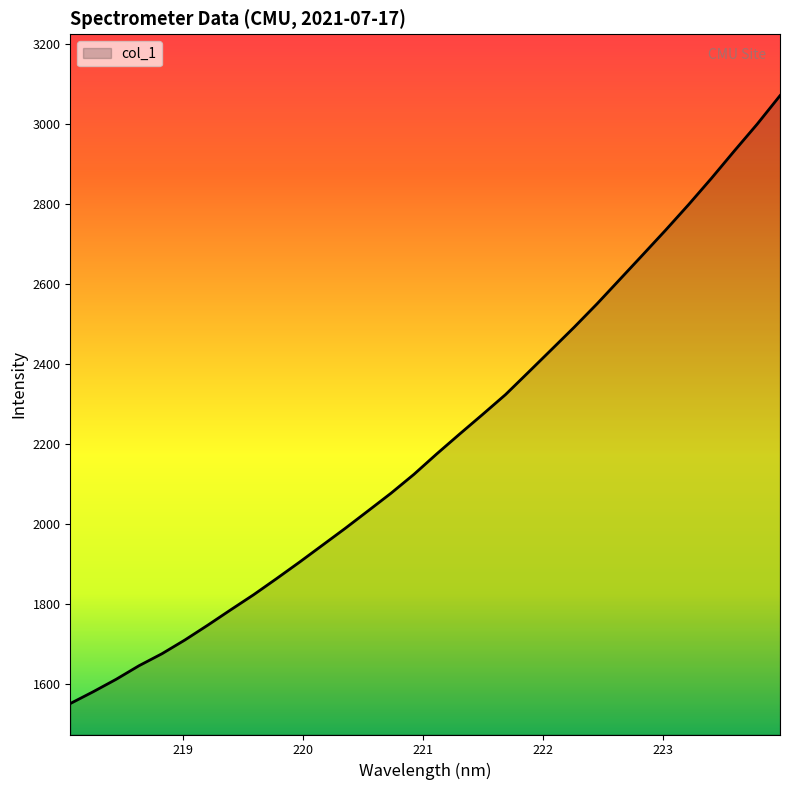

What is the smallest value displayed?

1549.9